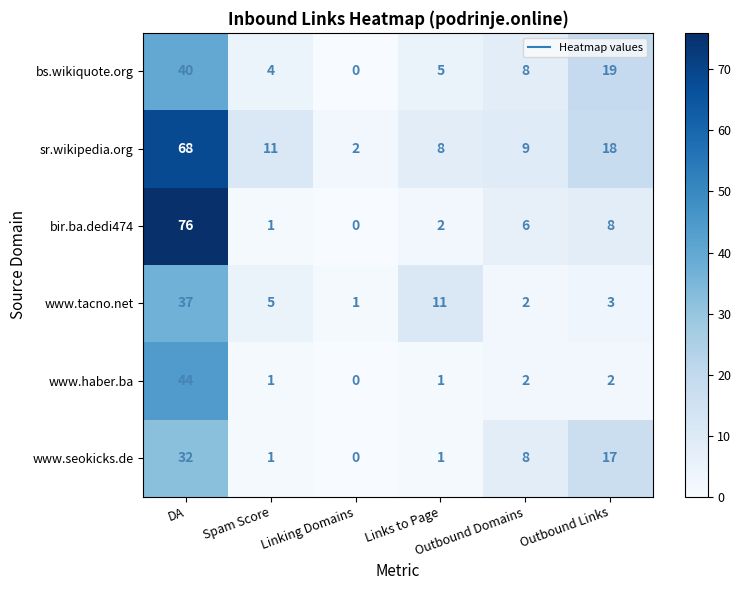

Which series has the widest spread of values?

bir.ba.dedi474